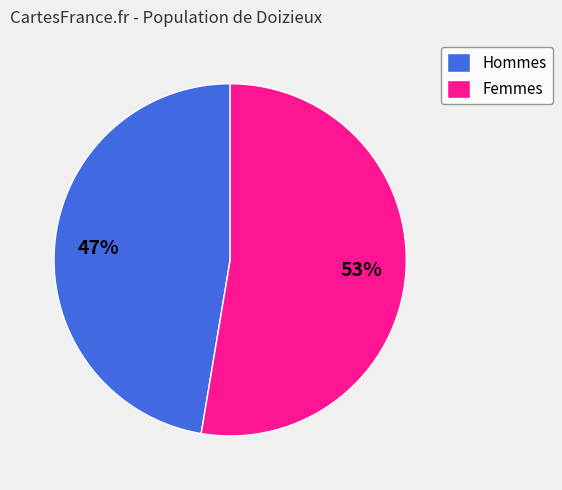

Is there a majority slice in this chart?

Yes